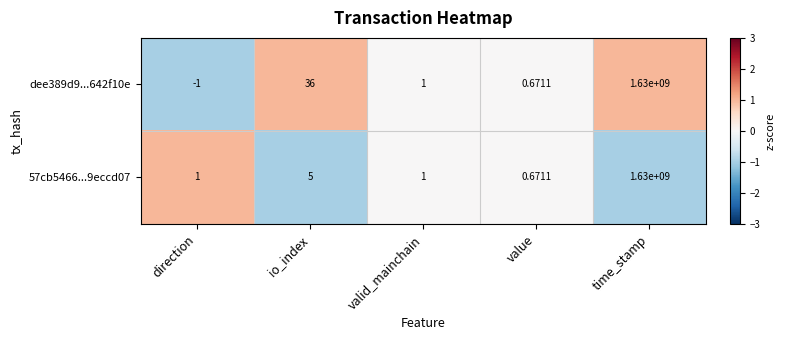

How many values in dee389d9...642f10e are above zero?

4